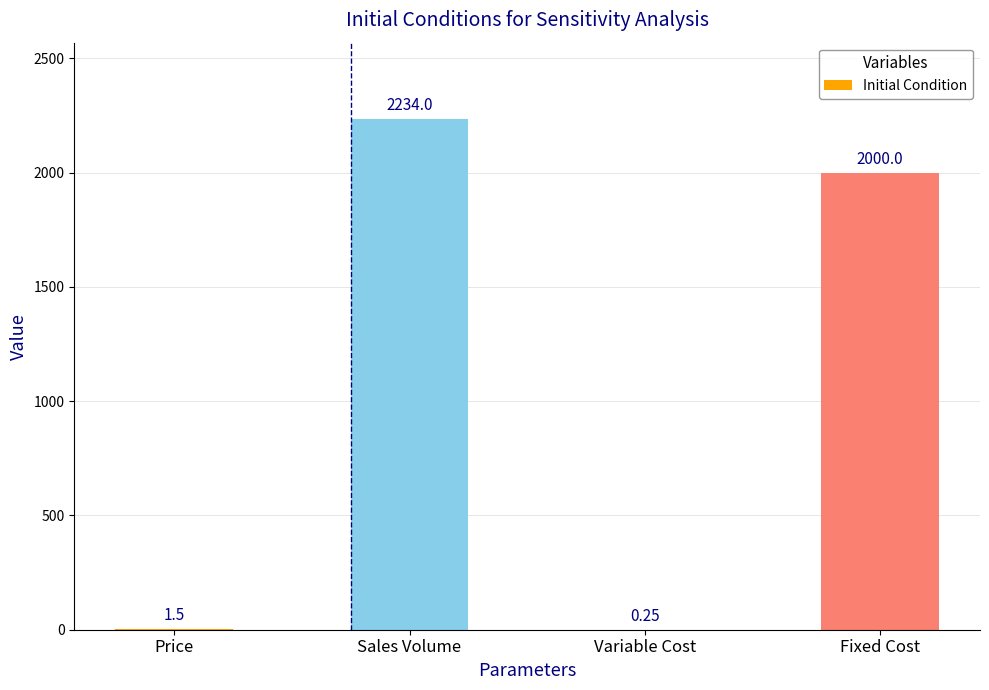

Which has a higher value, Variable Cost or Sales Volume?

Sales Volume